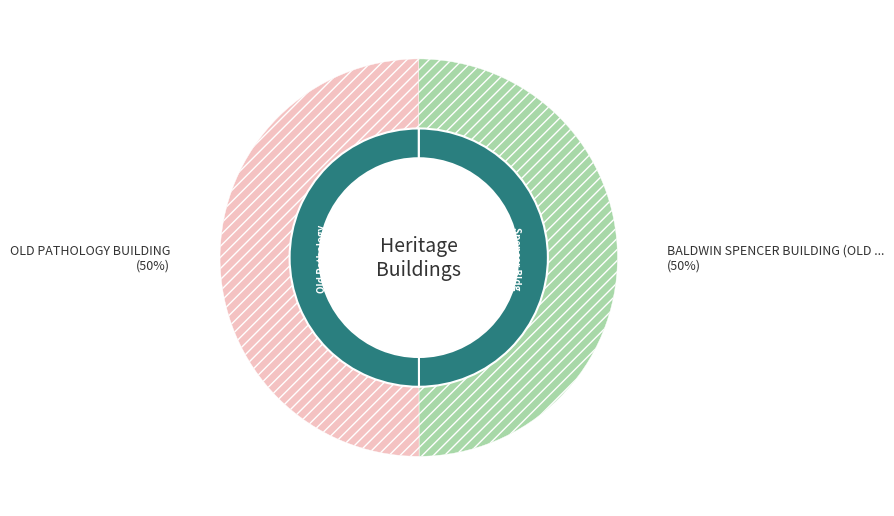

Rank the categories by value from highest to lowest.

OLD PATHOLOGY BUILDING, BALDWIN SPENCER BUILDING (OLD ZOOLOGY)